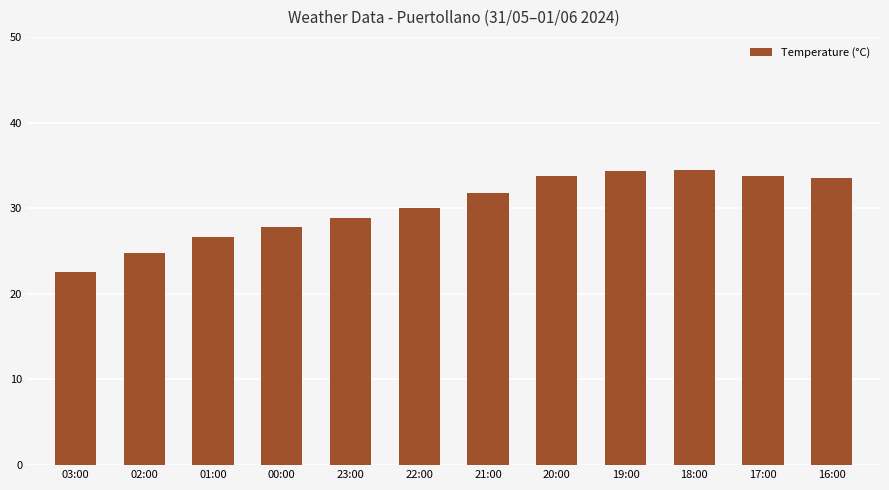

Which category has the lowest value across all series?

03:00